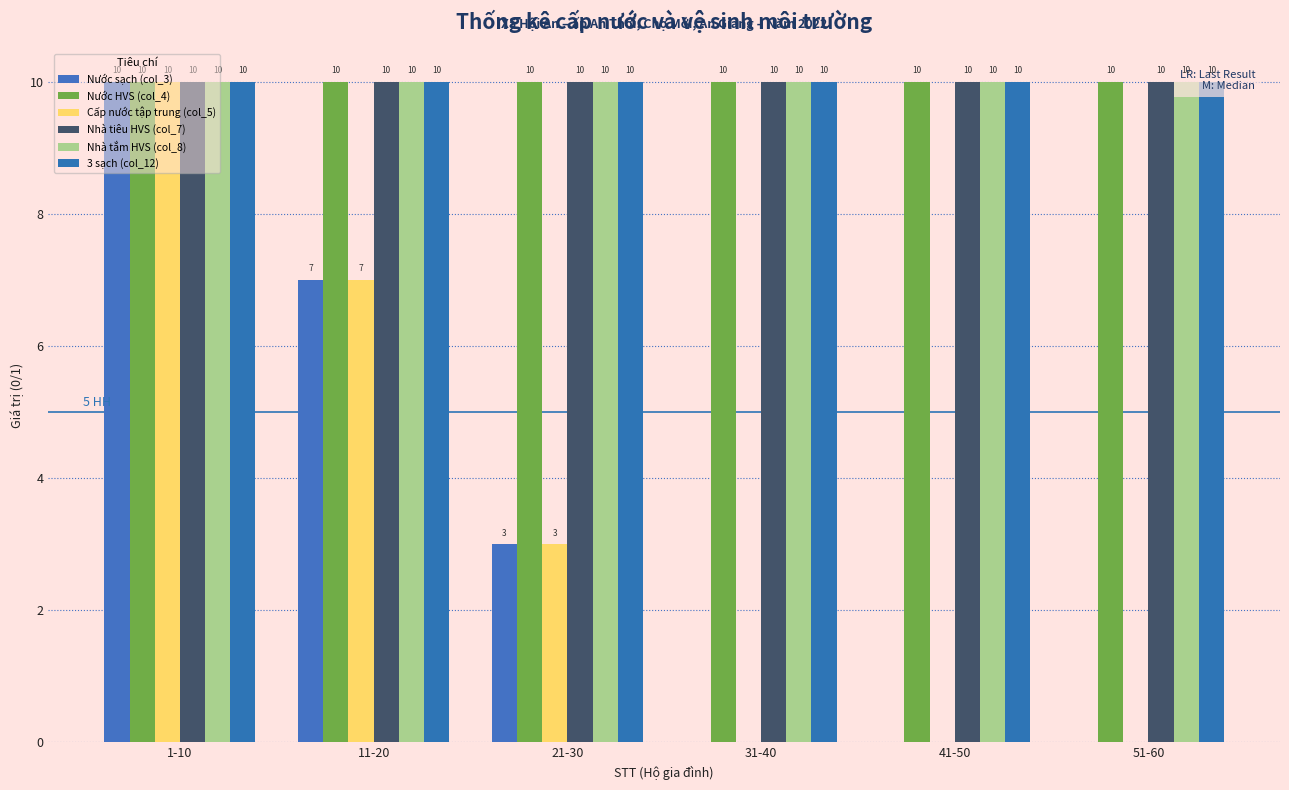

Which series has the largest total across all categories?

Nước HVS (col_4)